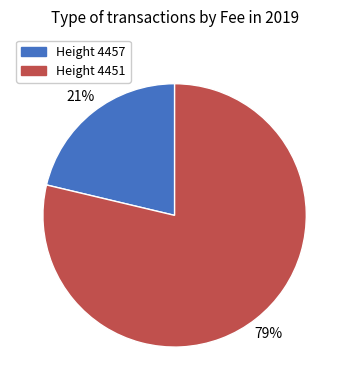

To the nearest percent, what is the average slice percentage?

50%